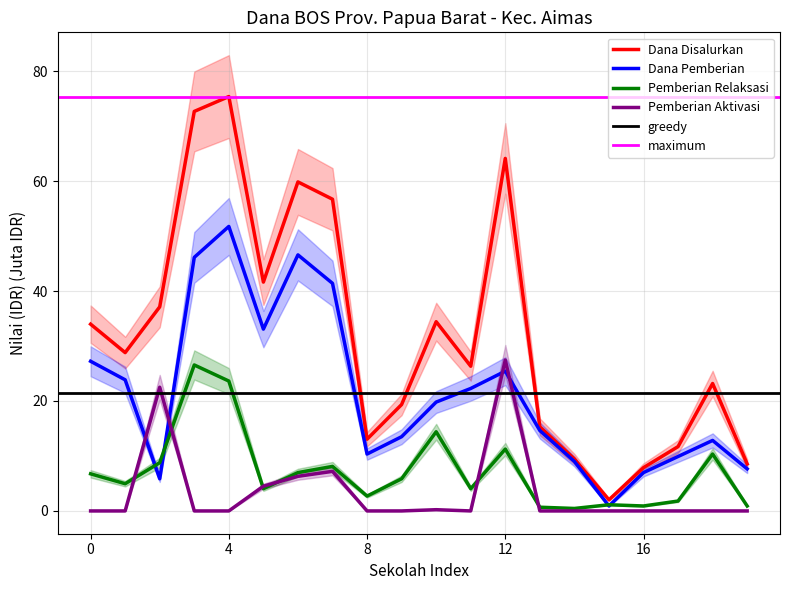

True or false: Pemberian Relaksasi has a value of 0.9 at 16.

True